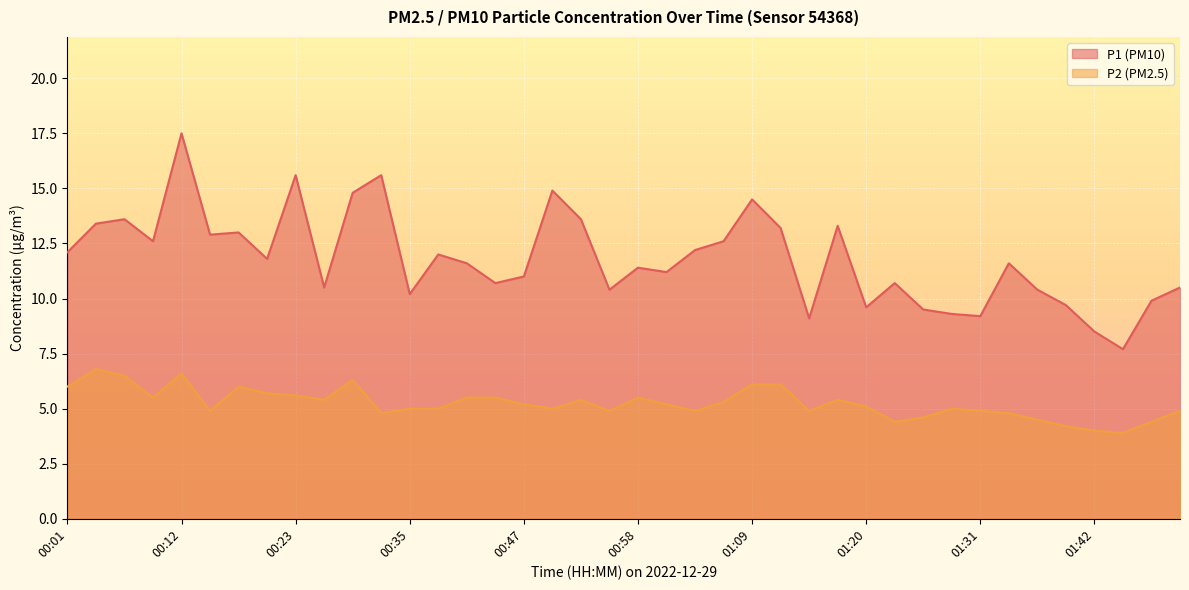

What position from the left is 00:52?

19